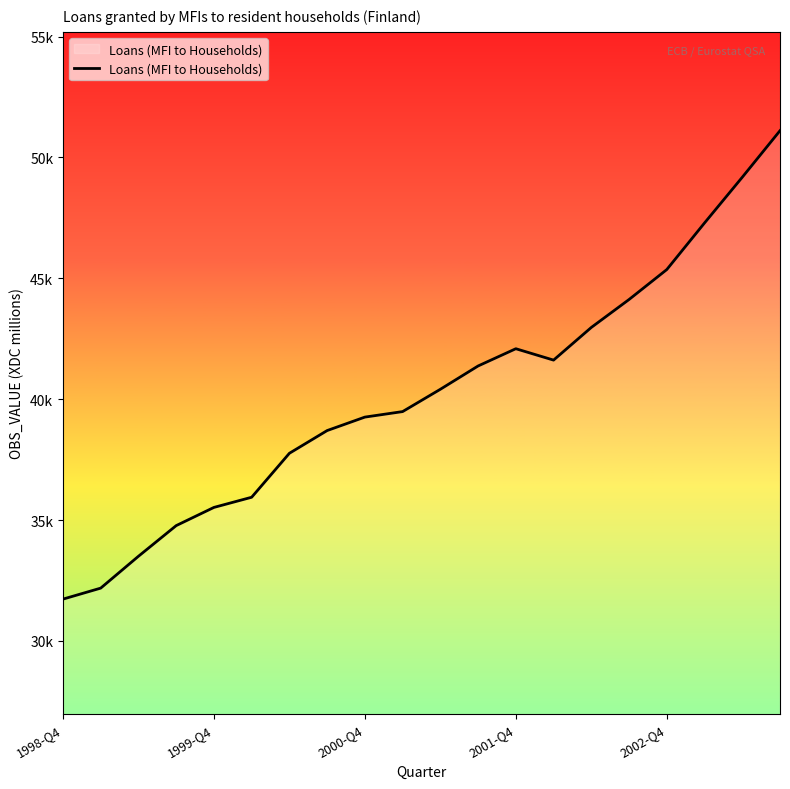

Does the chart display data point markers on the line(s)?

No